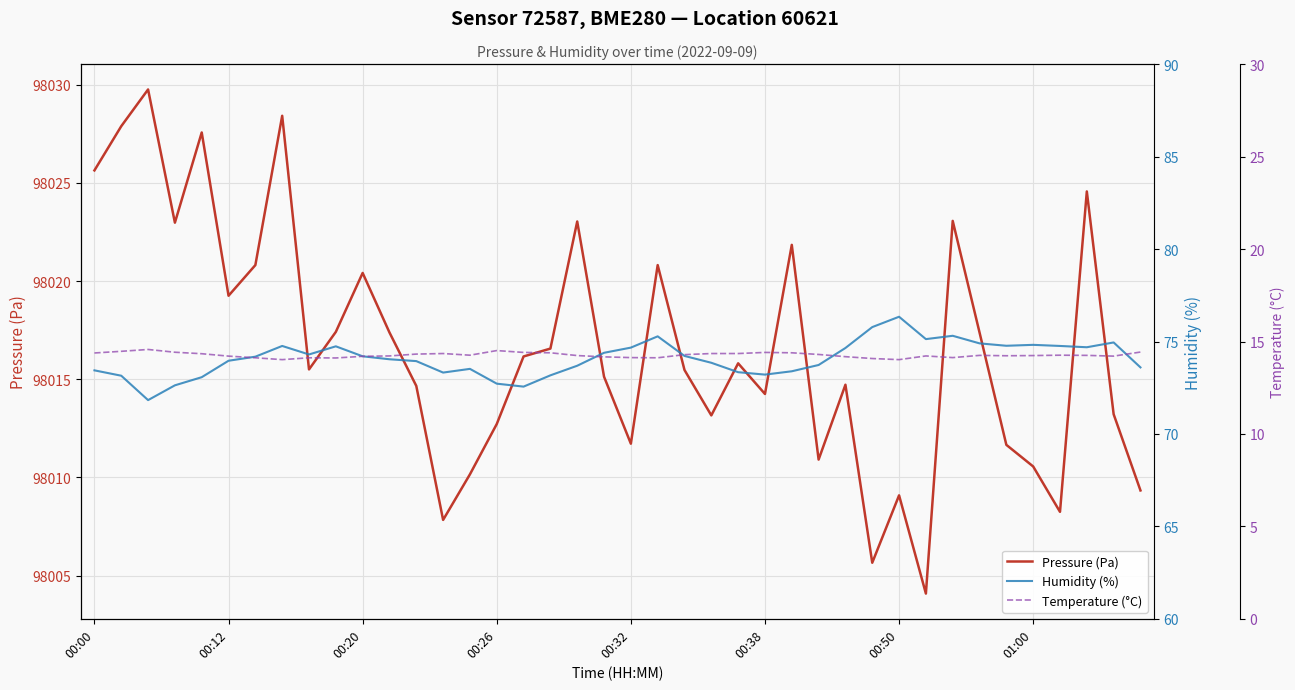

What is the difference between the highest and lowest values at 27?

97996.6